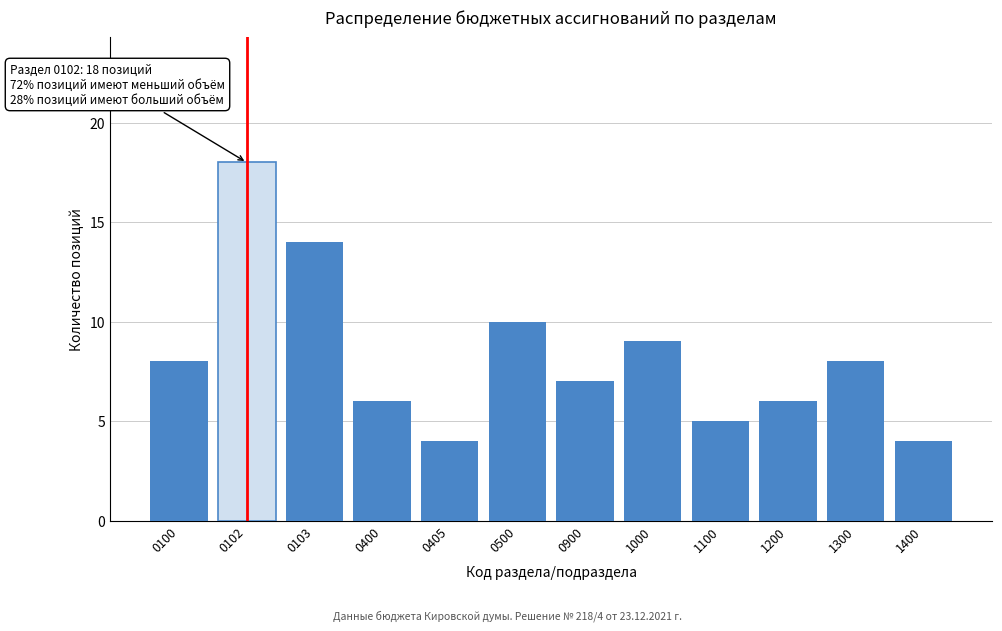

Reading left to right, list all the values displayed in this chart.

8	18	14	6	4	10	7	9	5	6	8	4